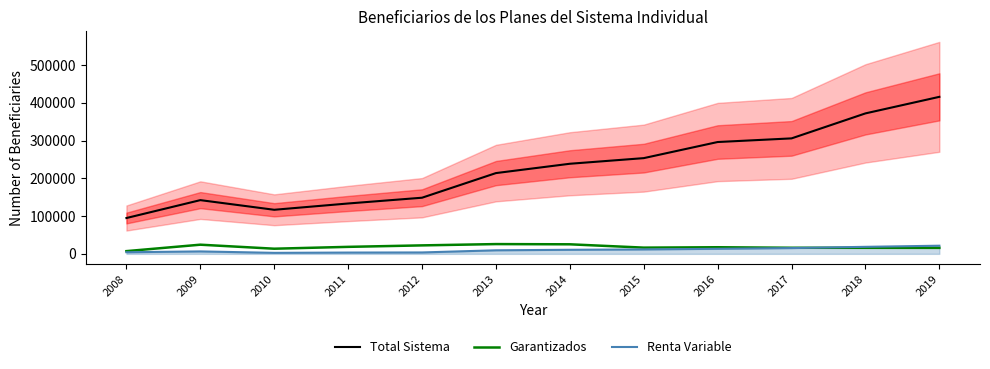

What is the value of the Garantizados point at the 8th from the left?

16498